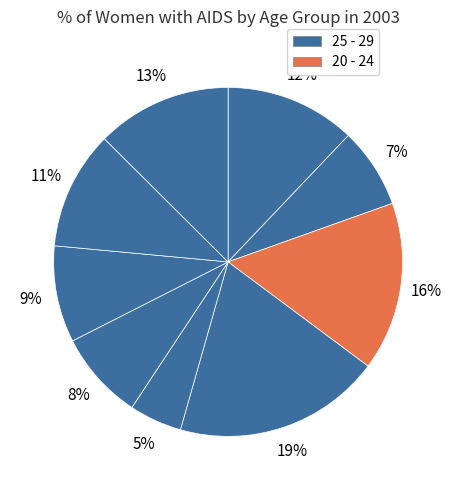

What is the largest slice in the pie chart?

25 - 29